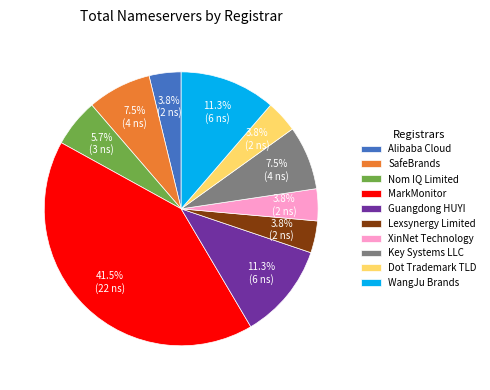

What is the largest slice in the pie chart?

MarkMonitor